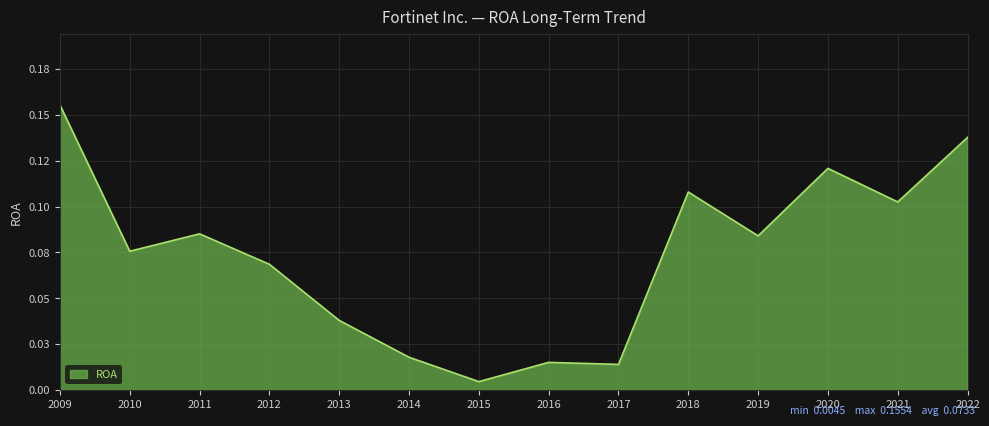

At which category does the chart reach its peak across all series?

2009